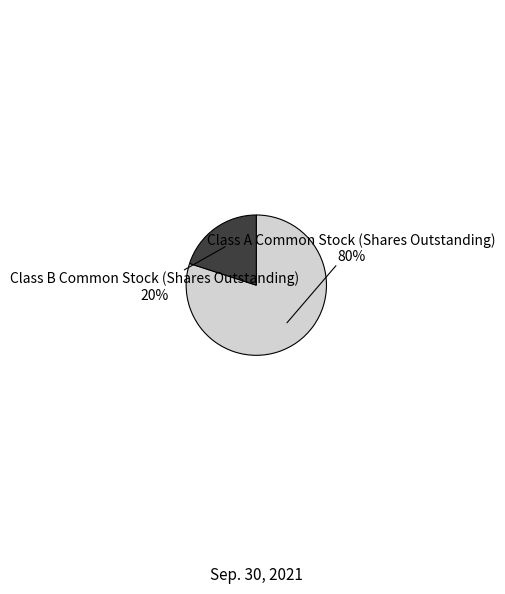

Count the number of slices in the pie.

2